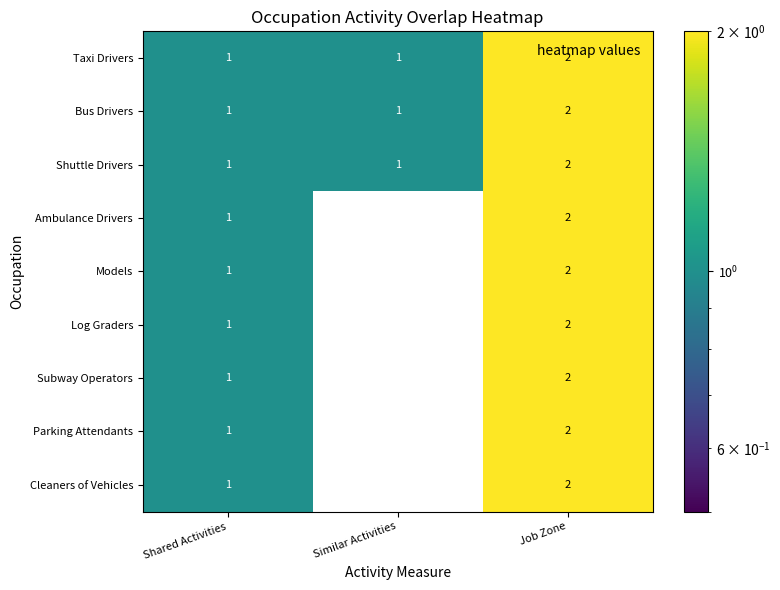

What is the sum of the Cleaners of Vehicles values at Shared Activities and Job Zone?

3